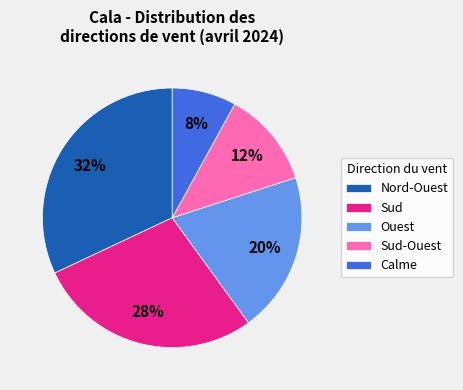

Is the sum of Sud and Ouest greater than half?

No